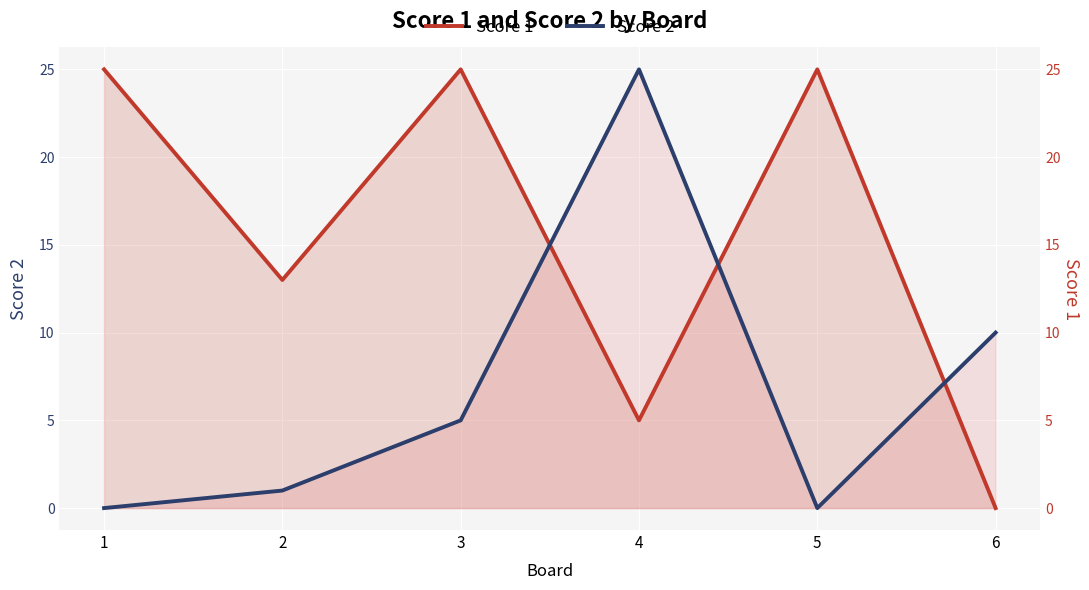

How many values in the Score 1 series are below 25?

3